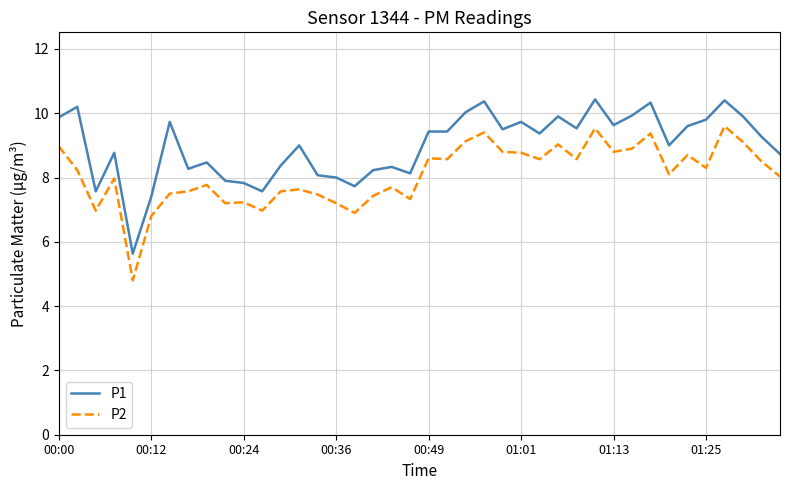

What is the greatest value displayed?

10.4